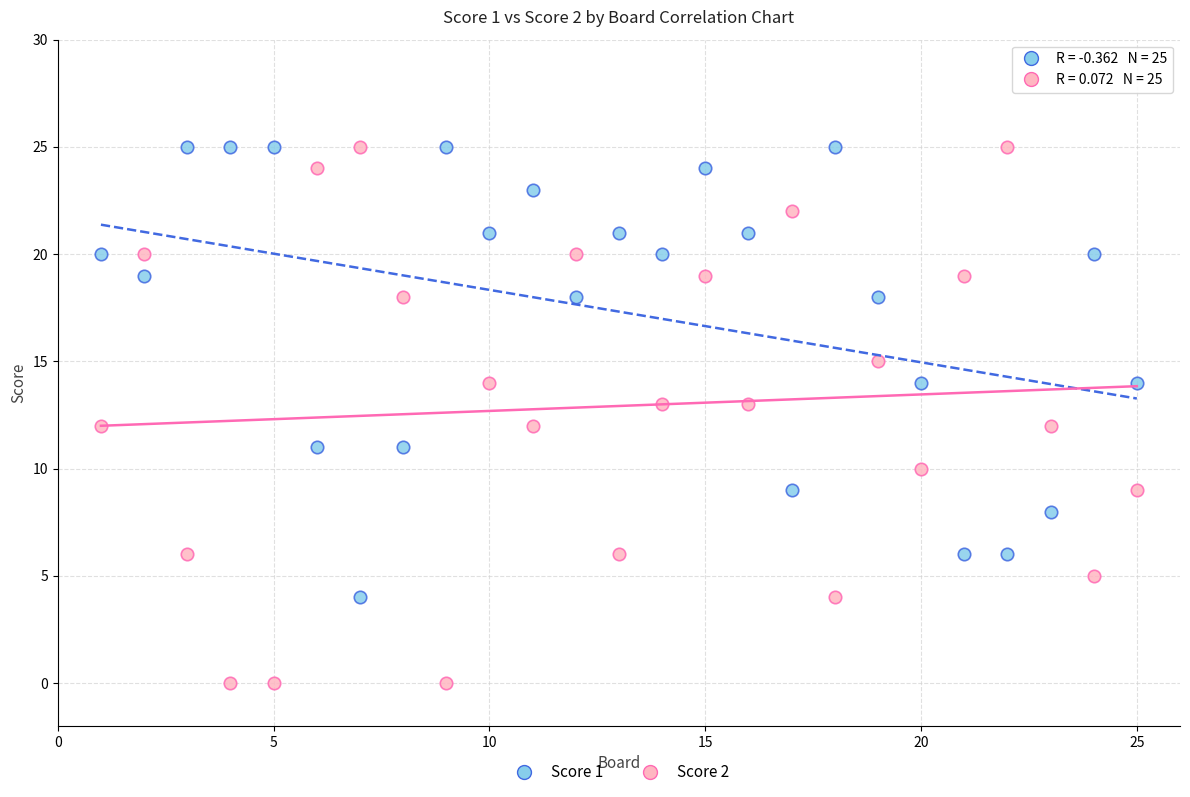

Across all data points, what is the range of X values (max minus min)?

24